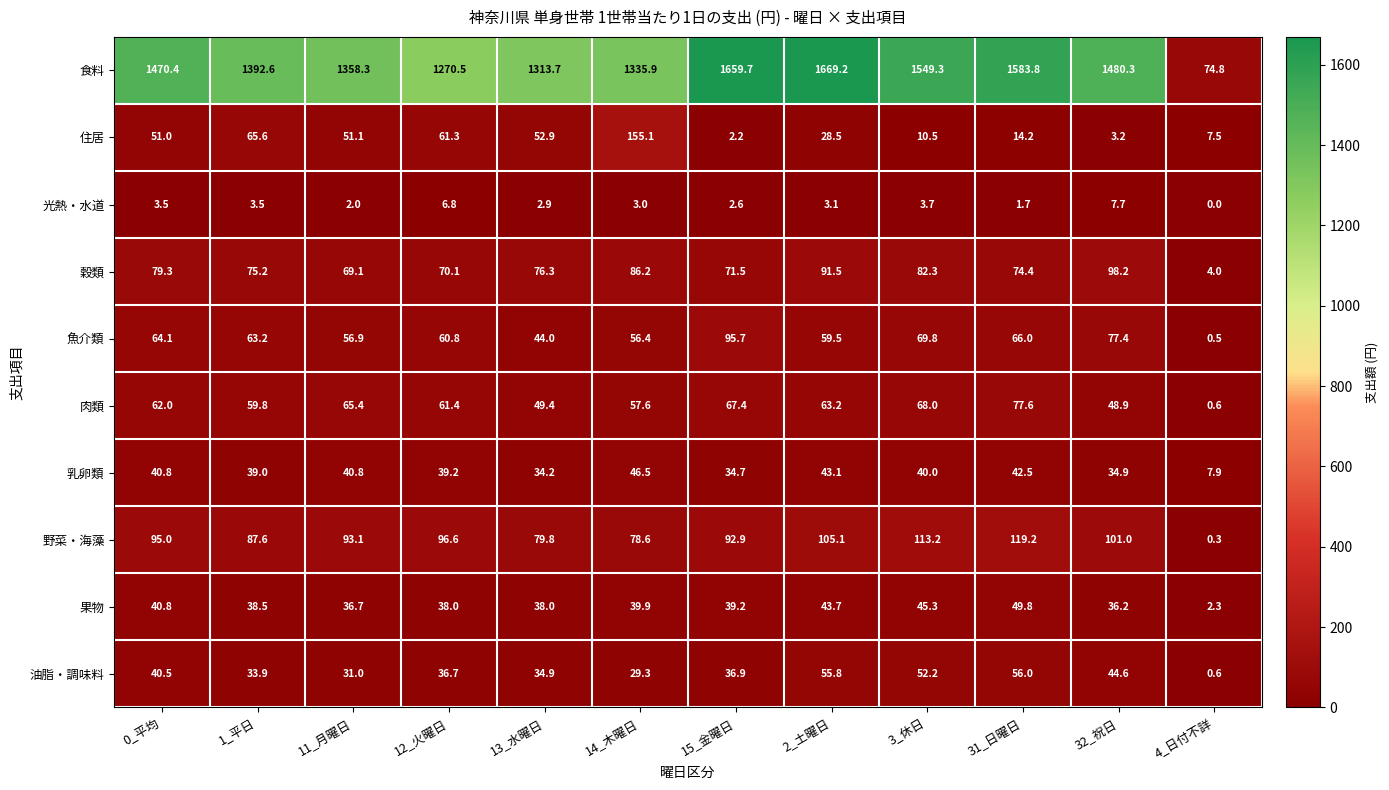

What is the difference between the maximum and second lowest values in the 肉類 series?

28.7